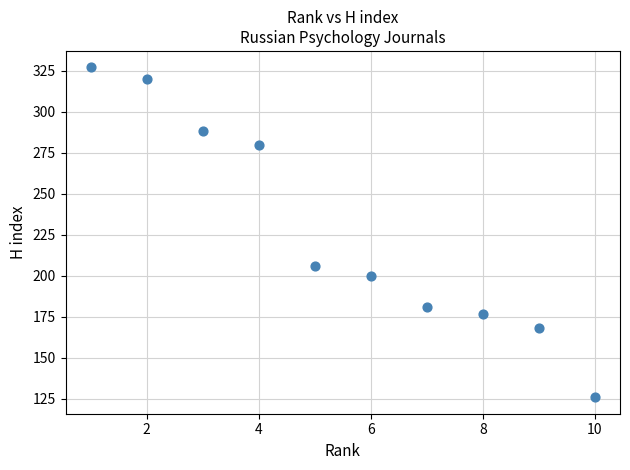

What Y value in the scatter plot is closest to 226?

206